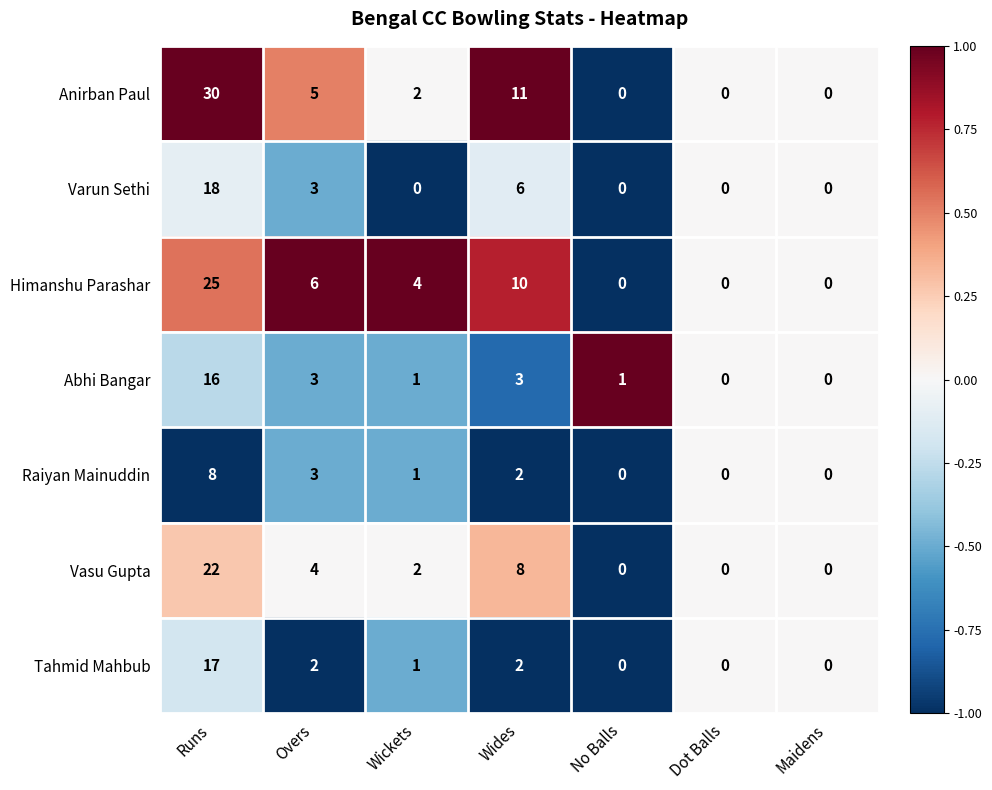

How many values in Himanshu Parashar are above zero?

4